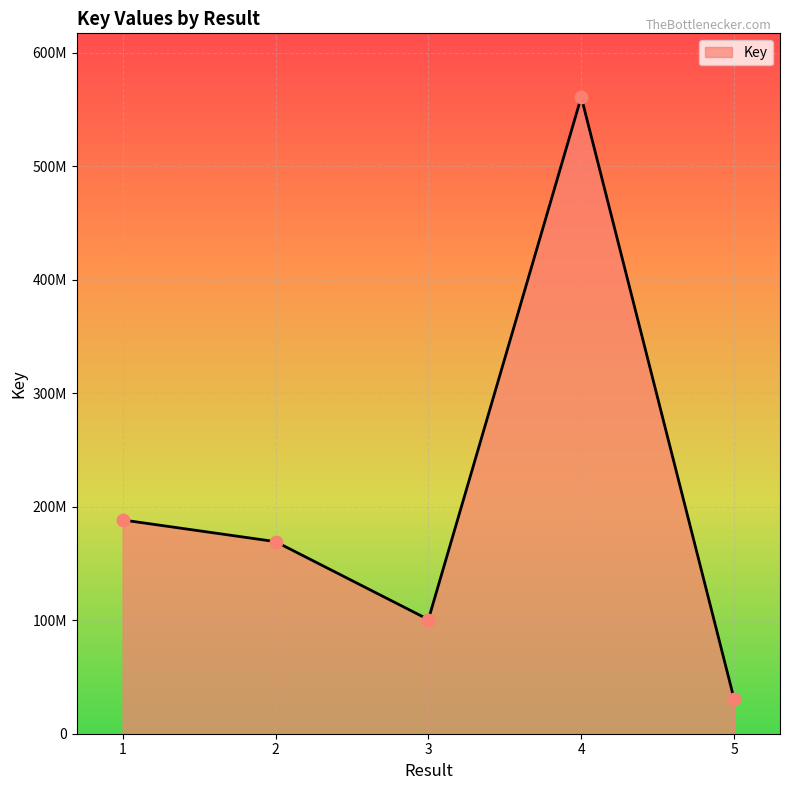

What is the ratio of the value at 4 to the value at 3?

5.6